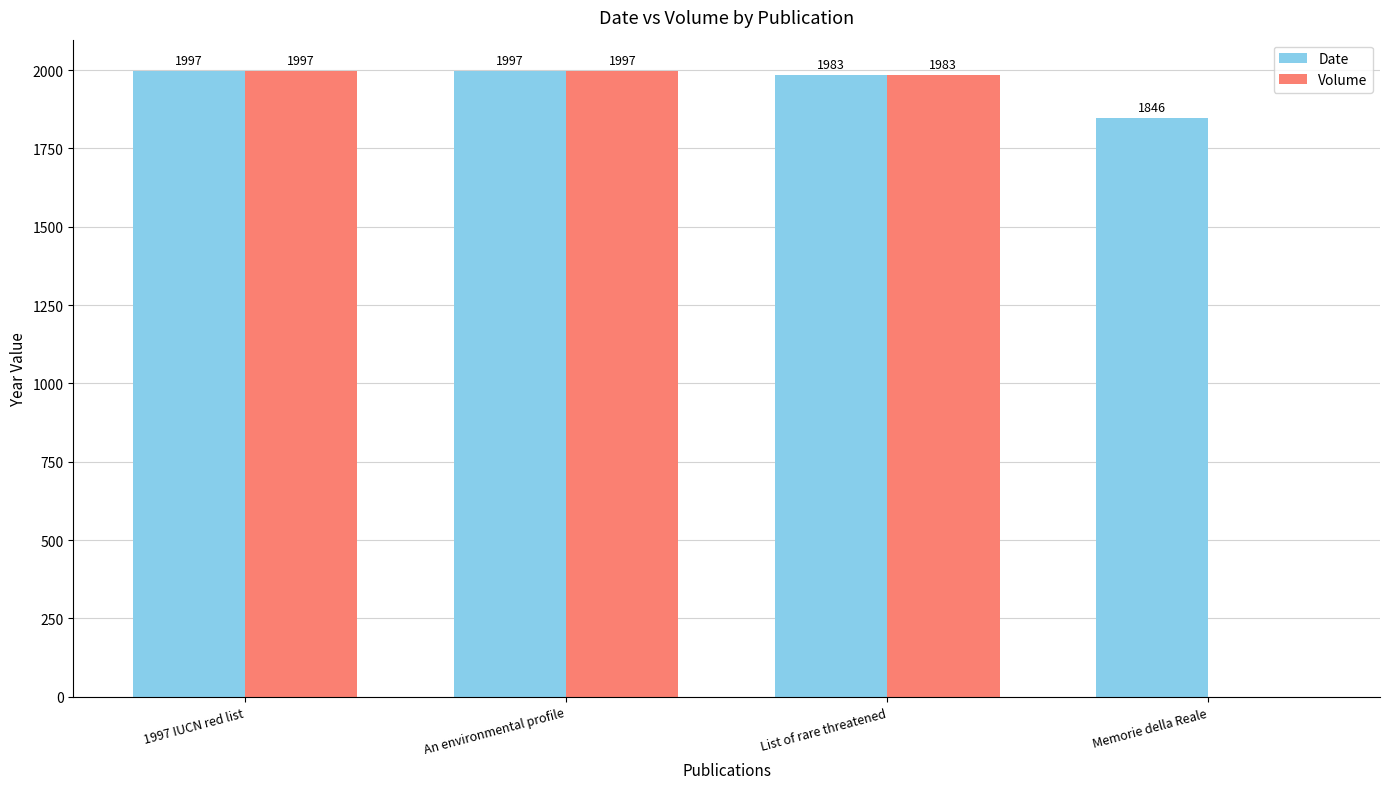

Which series has the largest total across all categories?

Date